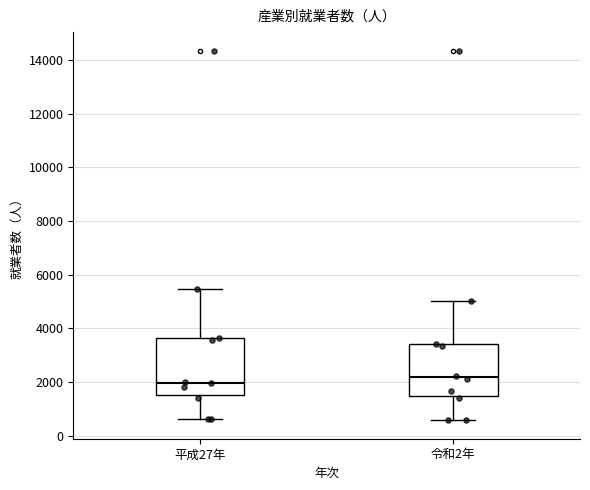

Reading left to right, read every box against the y-axis: the position of its median line, the range the box covers, and the ends of its whiskers. The values are not printed on the chart, so give them approximately, as read against the axis.

平成27年: median 2000, box 1600 to 3600, whiskers 600 to 5400
令和2年: median 2200, box 1400 to 3400, whiskers 600 to 5000